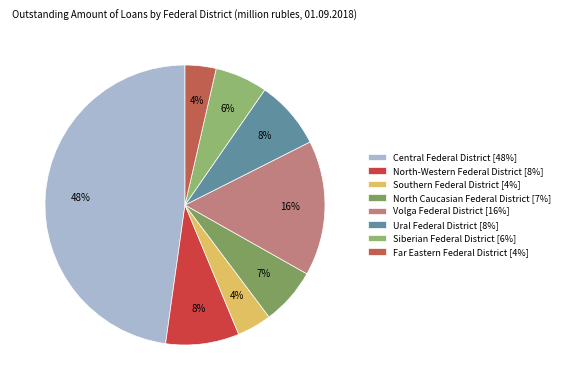

Count the number of slices in the pie.

8